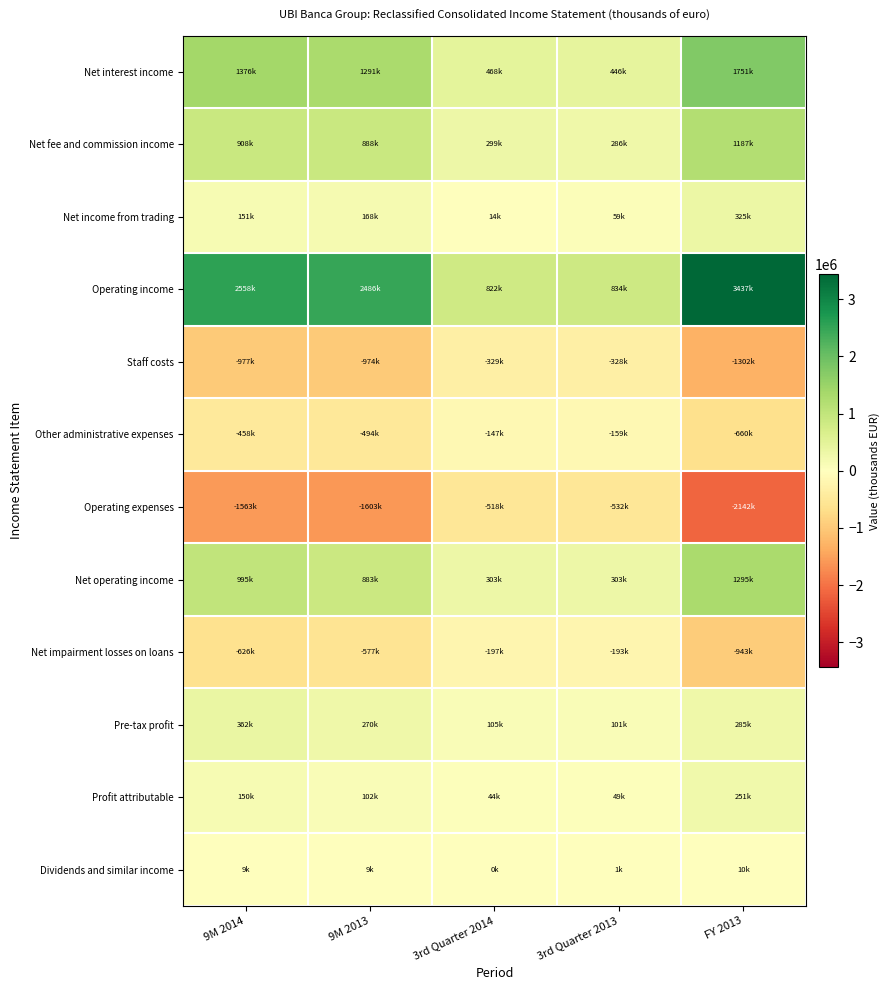

How many data points does each series have?

5